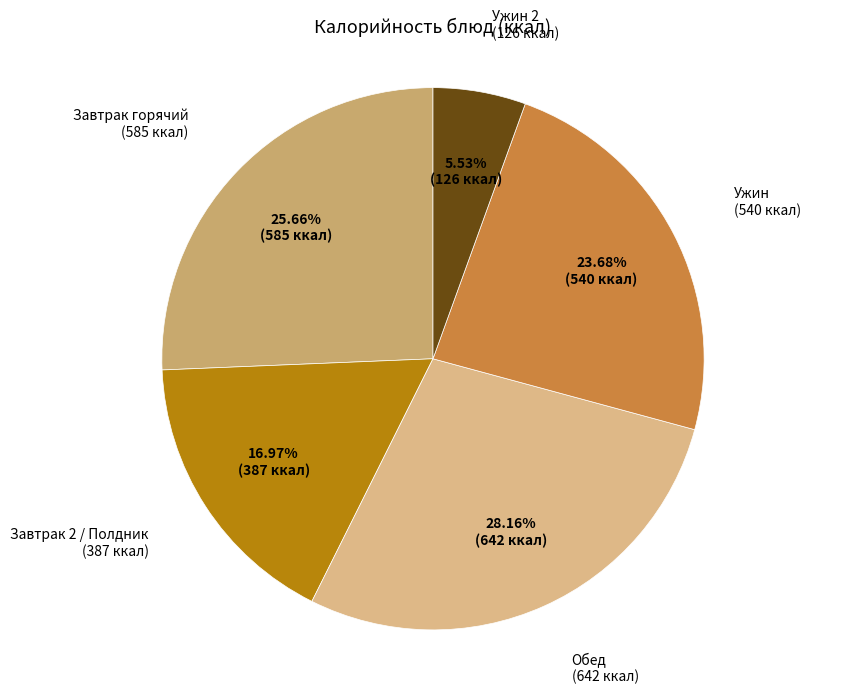

Is there a majority slice in this chart?

No